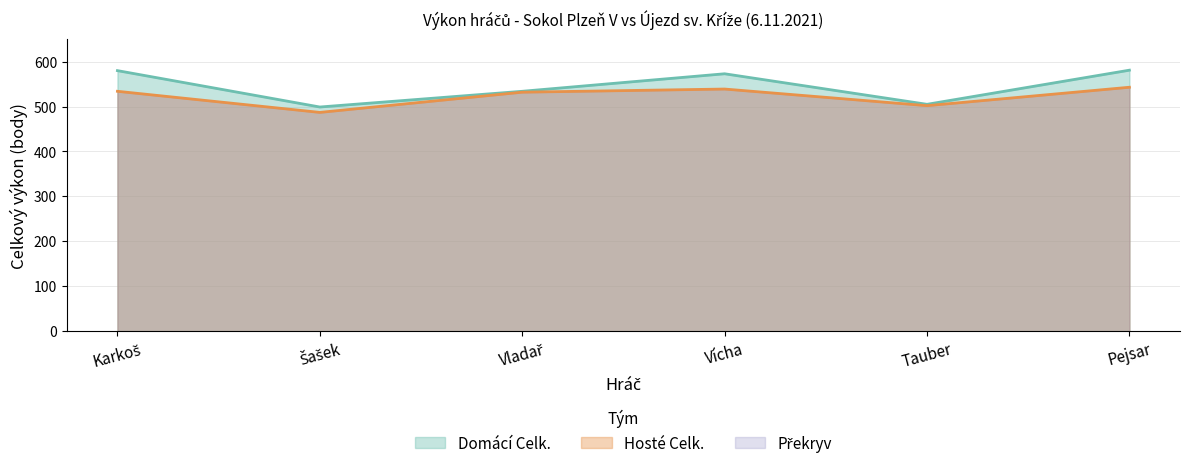

The Hosté Celk. series shows 487 at Šašek. True or false?

True